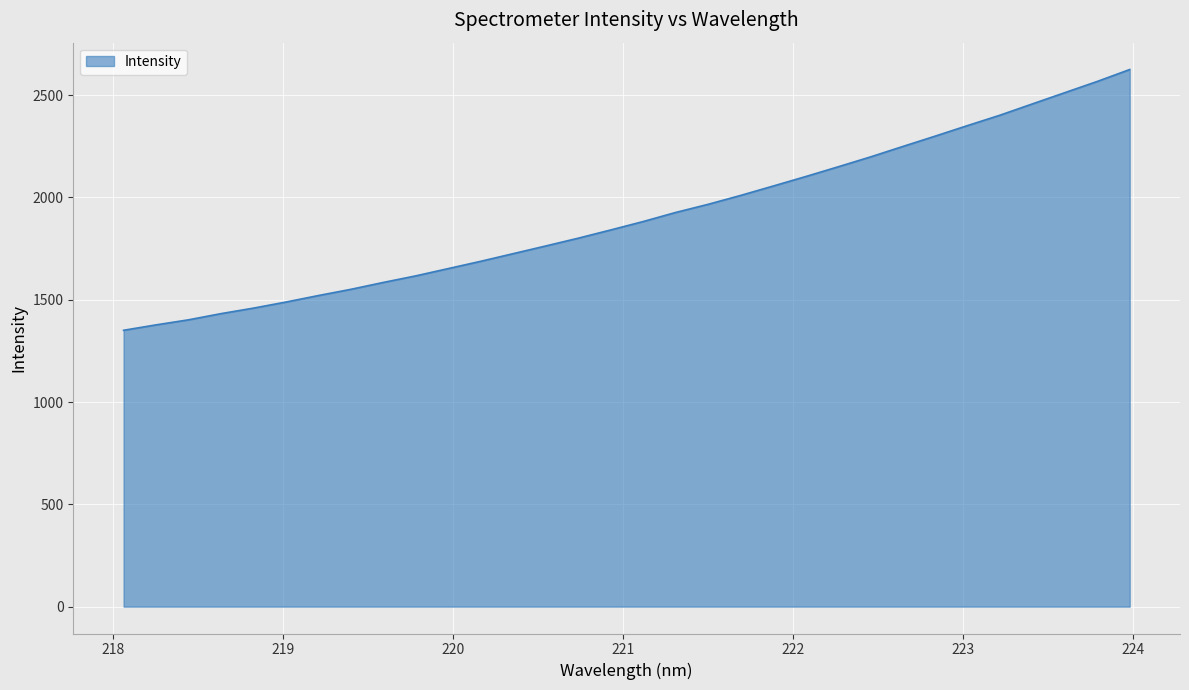

What is the smallest value displayed?

1350.5